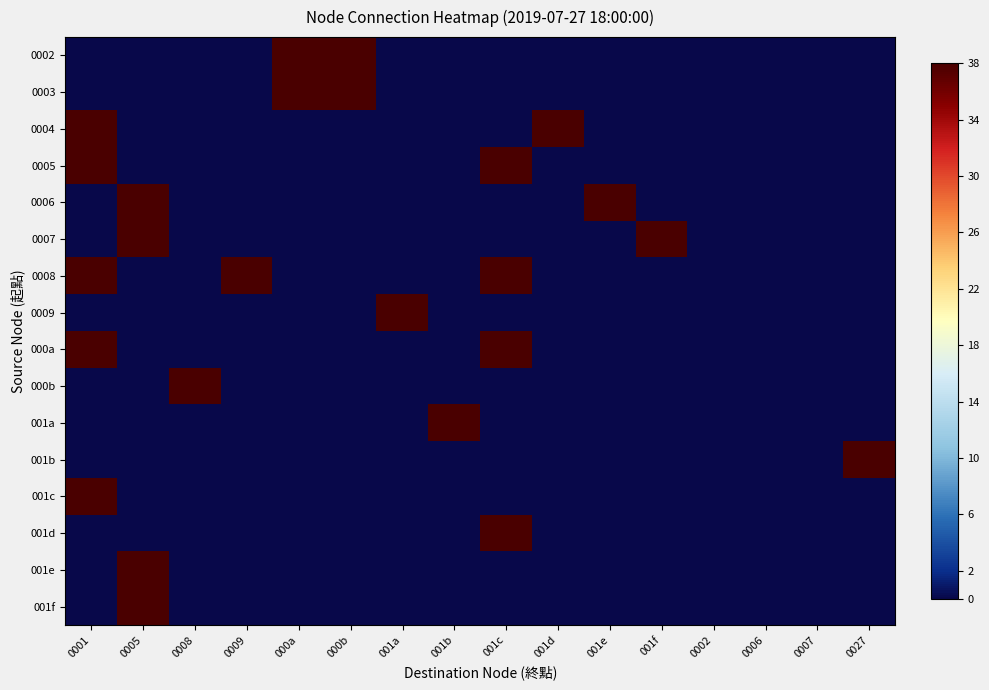

What is the total value across all series at 0001?

190